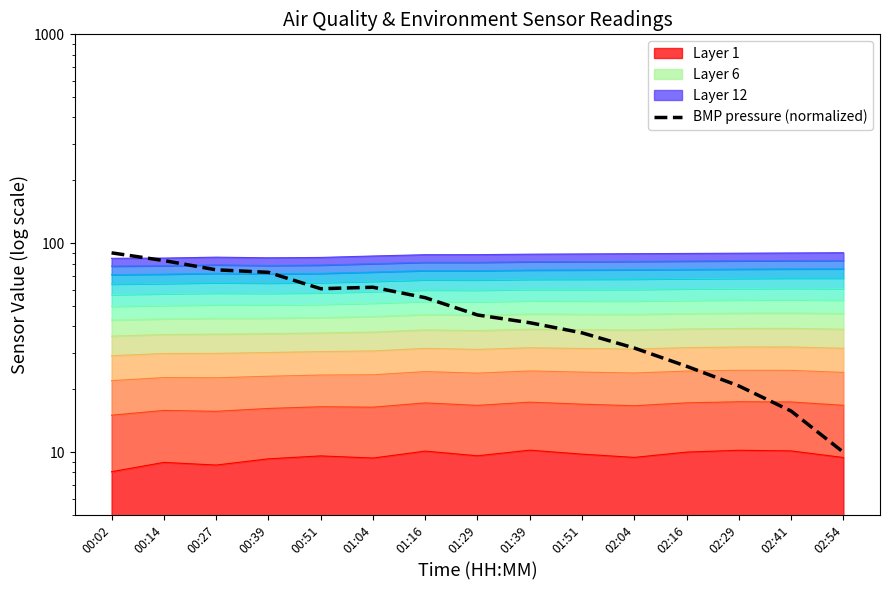

Rank the categories by value from lowest to highest.

02:54, 02:41, 02:29, 02:16, 02:04, 01:51, 01:39, 01:29, 01:16, 00:51, 01:04, 00:39, 00:27, 00:14, 00:02